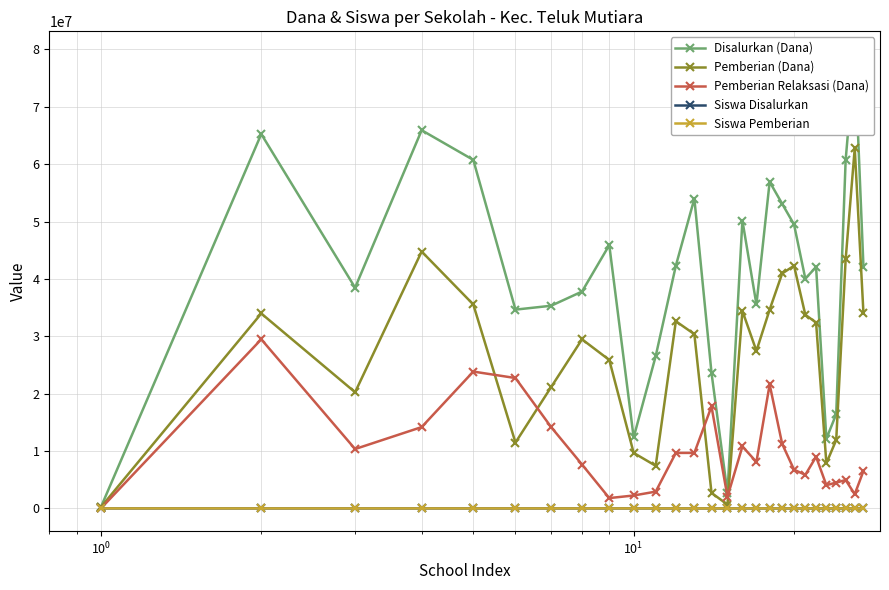

True or false: Pemberian Relaksasi (Dana) has more than 2 points higher than both neighbors.

True